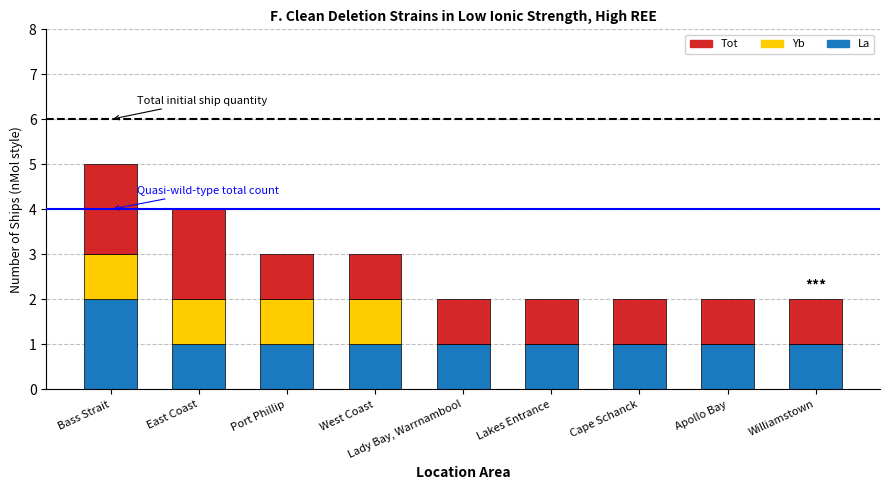

What is the total value across all series at Bass Strait?

5